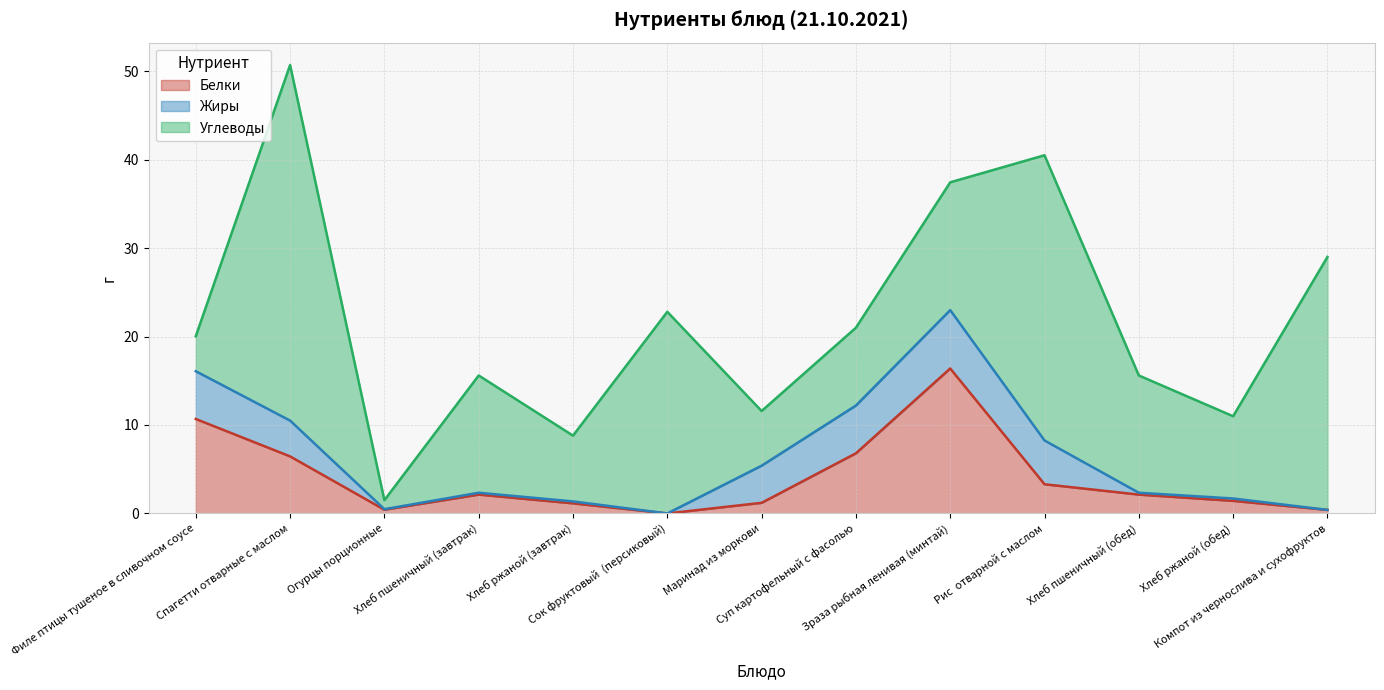

How many intersections are there between Жиры and Углеводы?

1